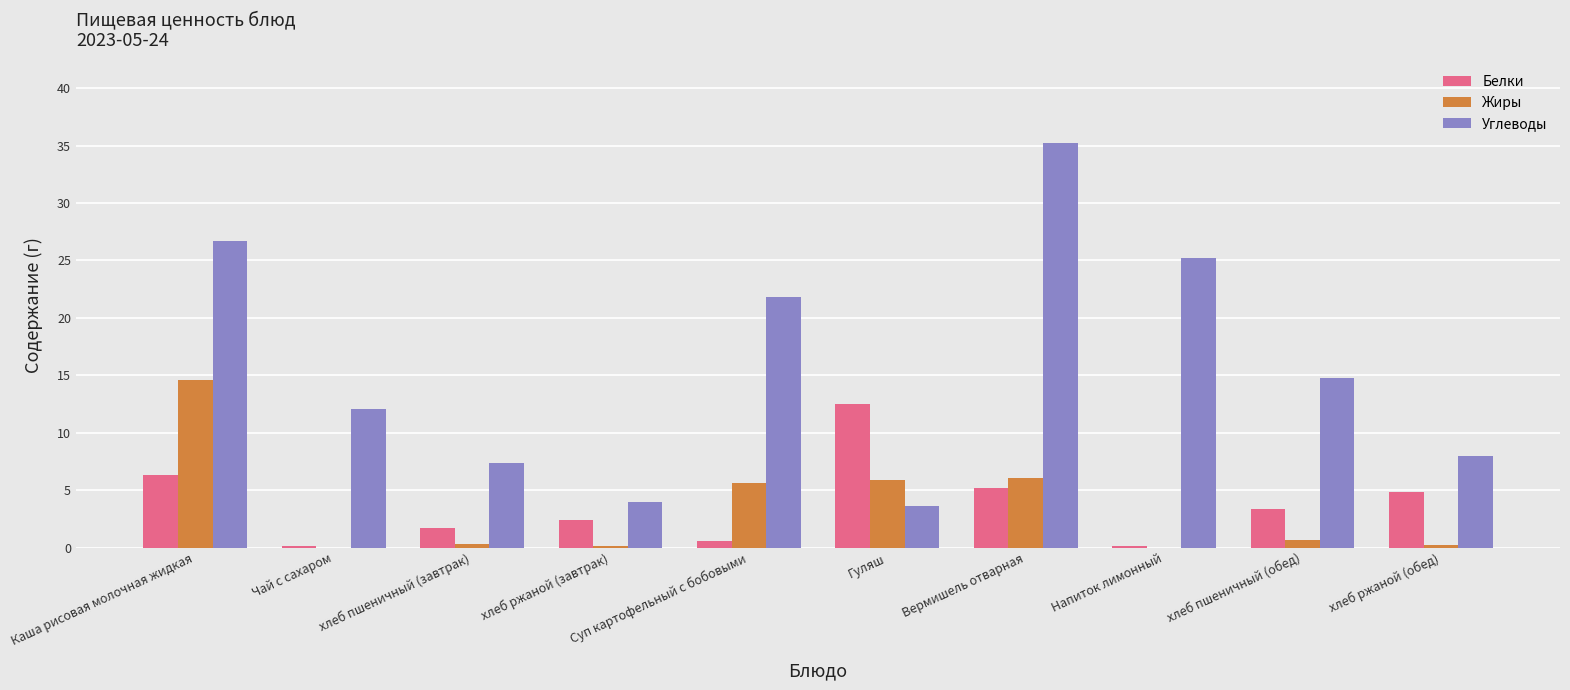

What is the total value across all series at хлеб пшеничный (завтрак)?

9.4